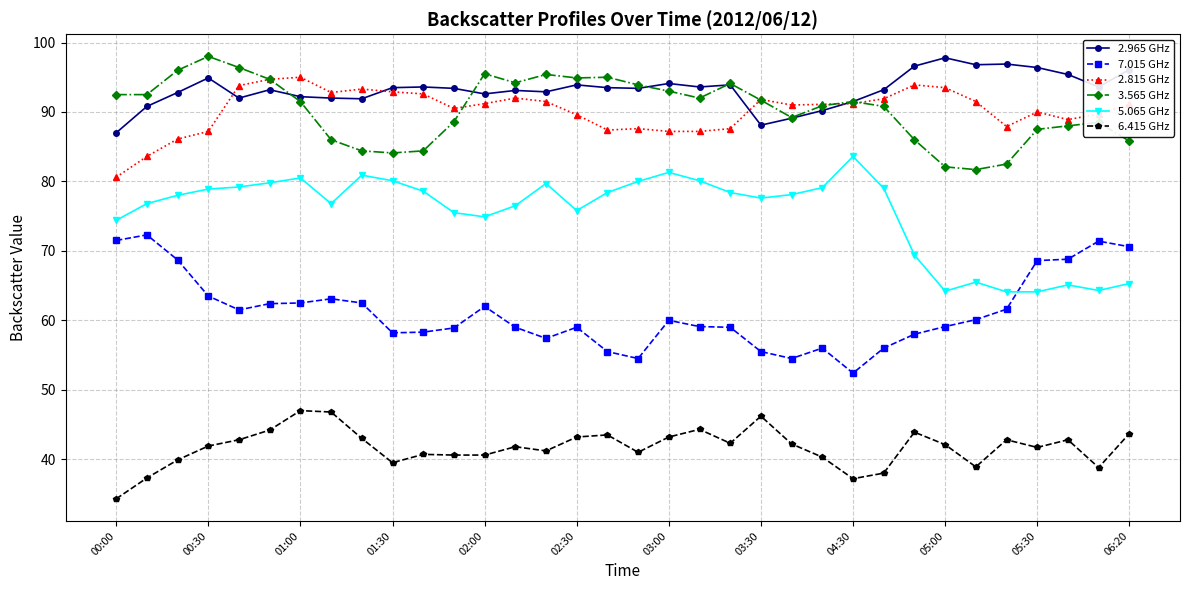

What is the maximum value shown in the chart?

98.0